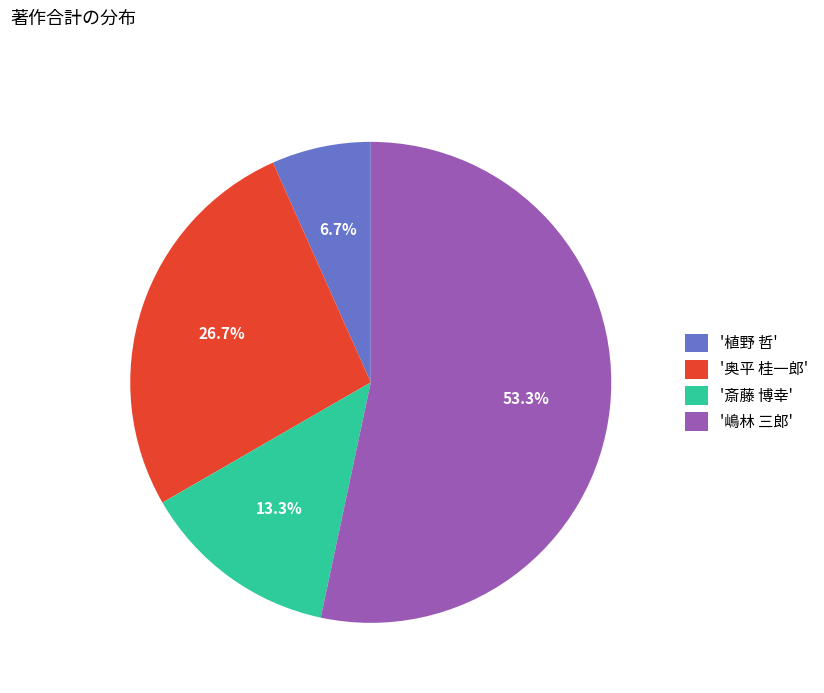

Rank the categories by value from highest to lowest.

'嶋林 三郎', '奥平 桂一郎', '斎藤 博幸', '植野 哲'